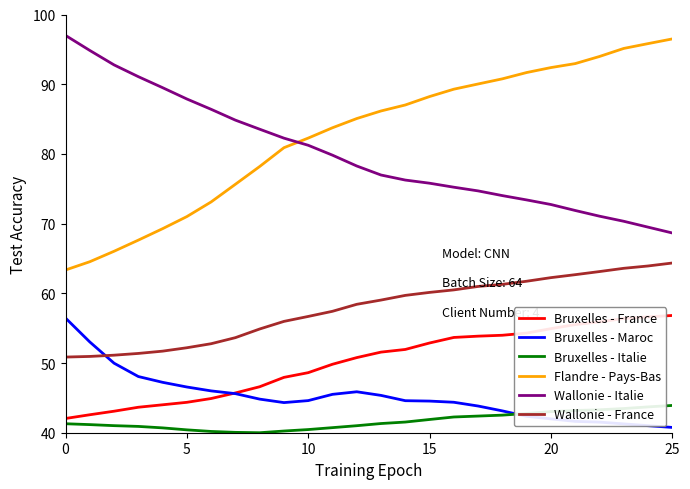

What is the maximum value for Wallonie - Italie?

97.0